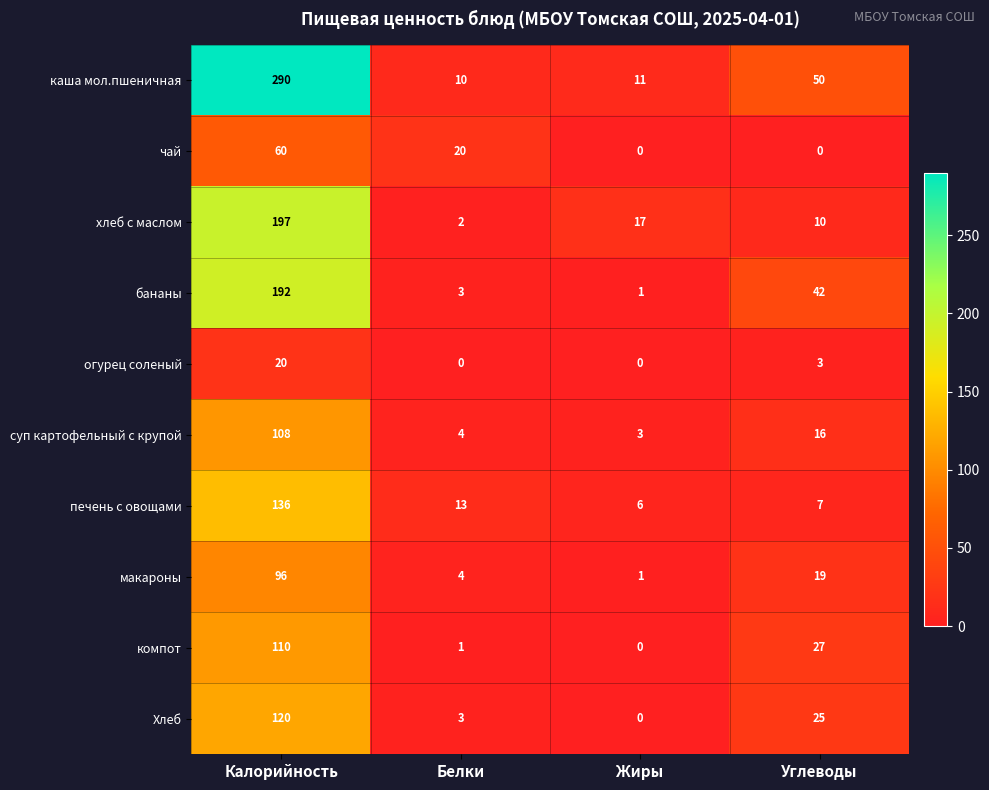

Between Белки and Углеводы, which series saw the biggest shift?

каша мол.пшеничная